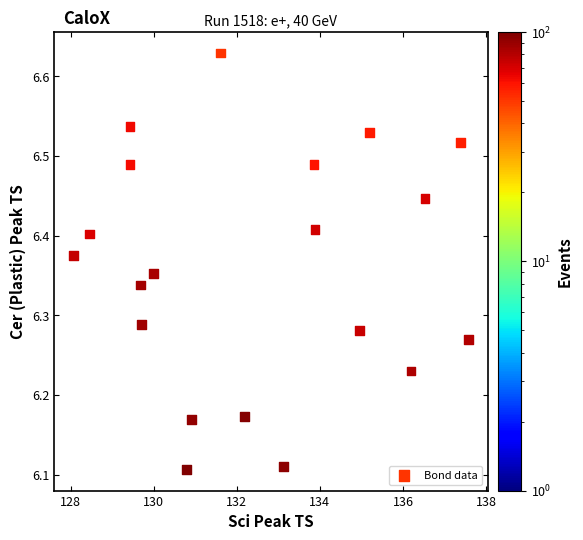

What is the range of Y values (max minus min)?

0.5